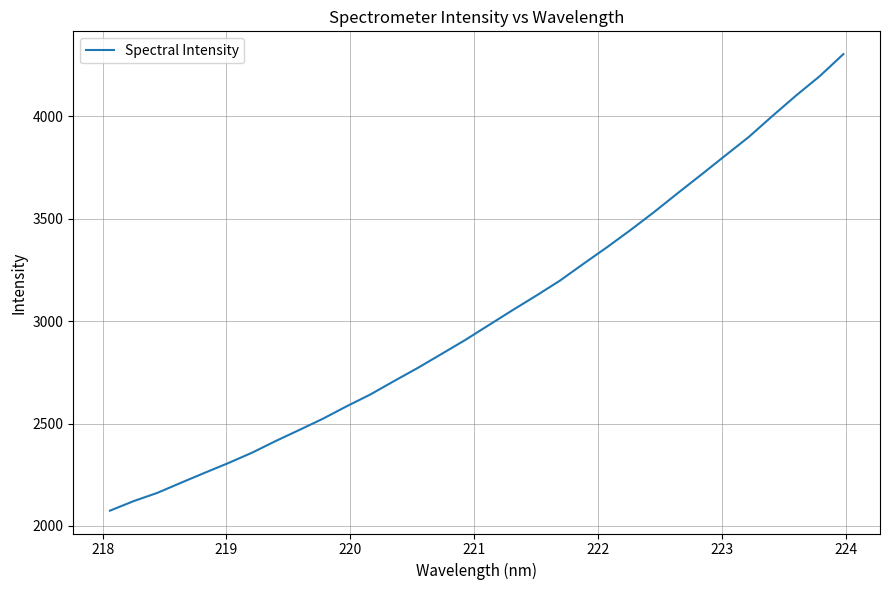

What is the greatest value displayed?

4304.1